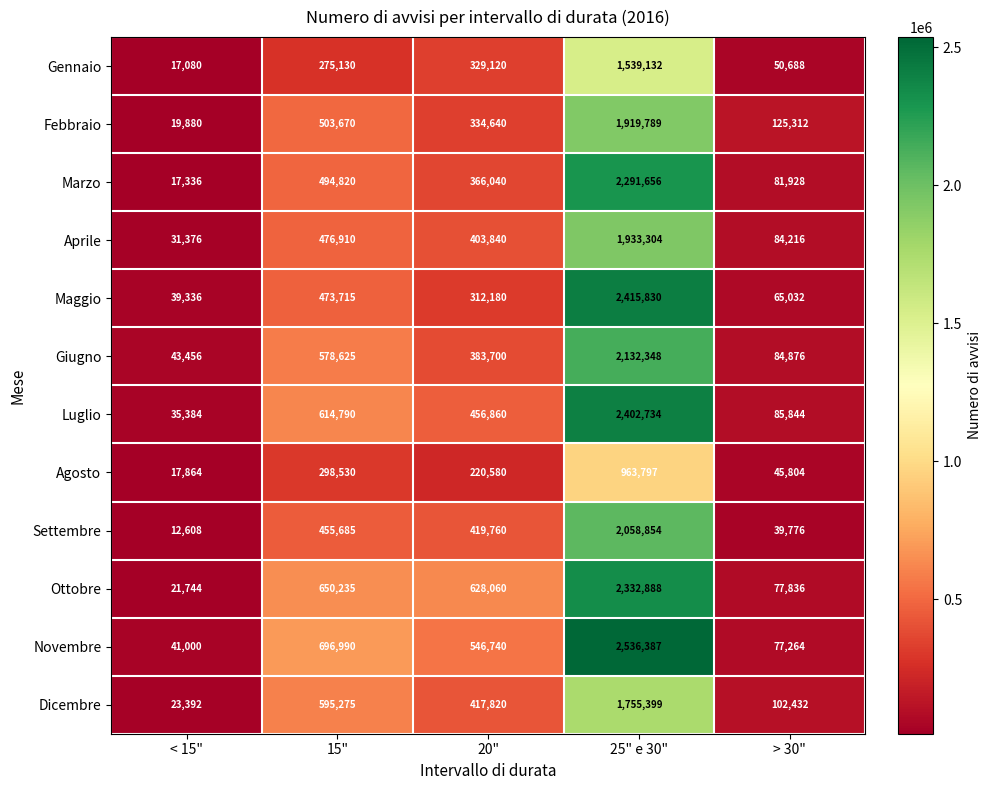

At how many categories does at least one series exceed 1335176?

1